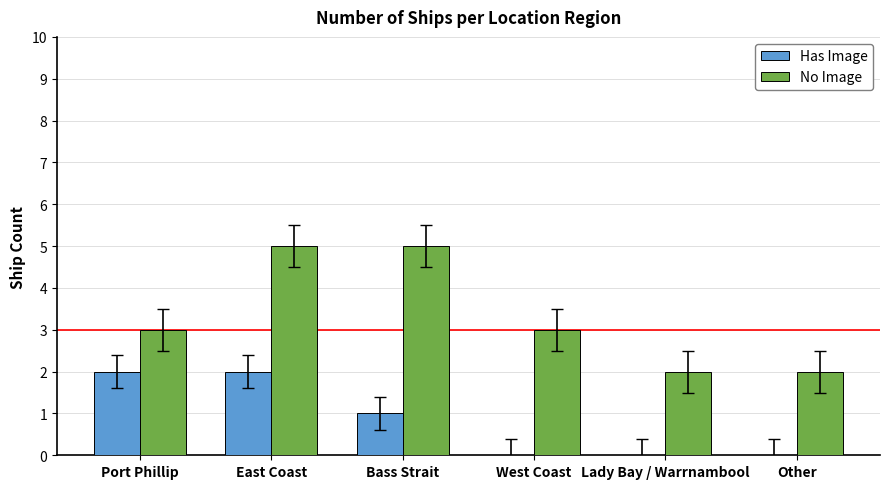

Which series changed the most between Port Phillip and West Coast?

Has Image